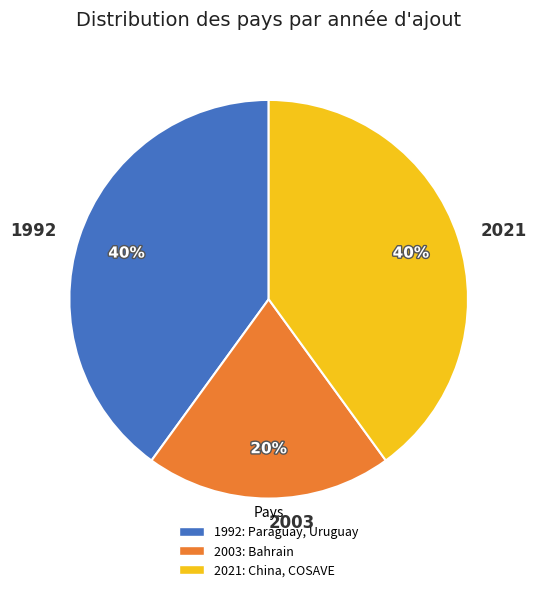

Is 1992 the majority of the pie?

No